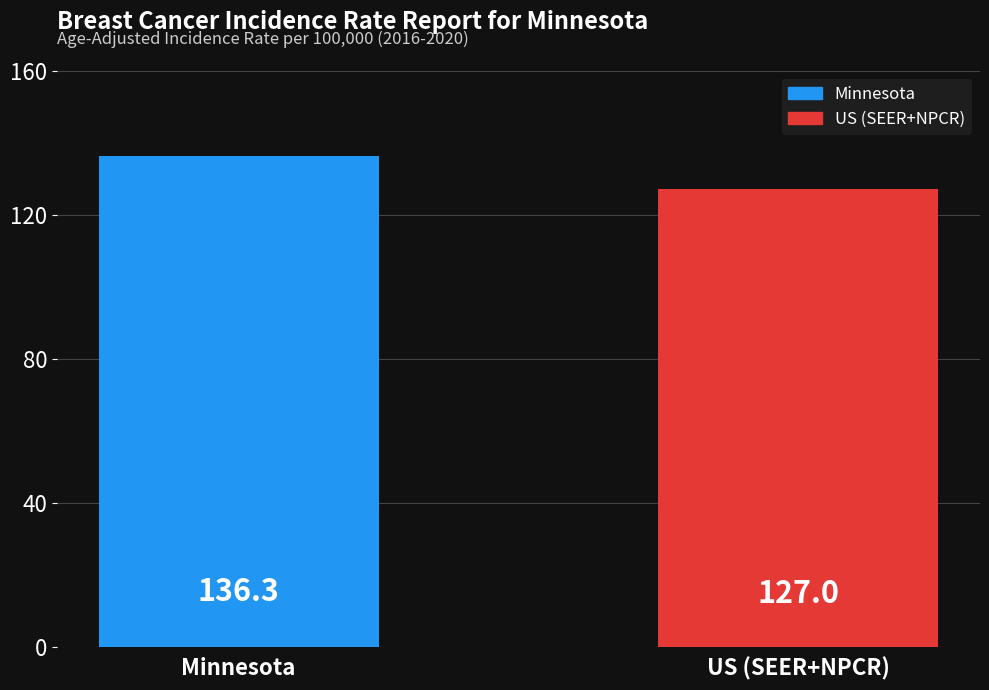

Which category has the lowest value across all series?

US (SEER+NPCR)